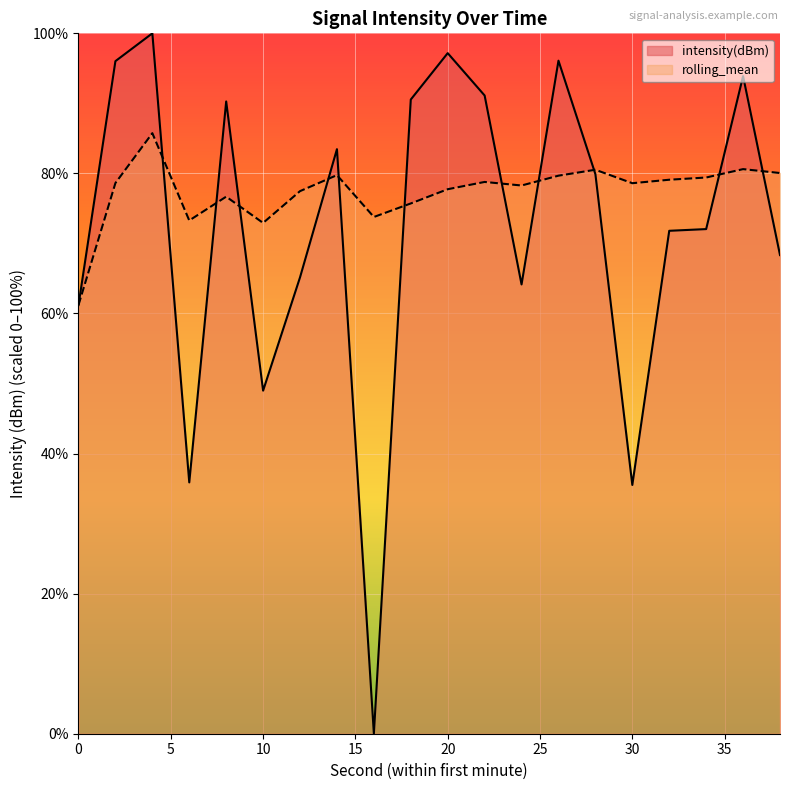

How many lines are shown in the chart?

2